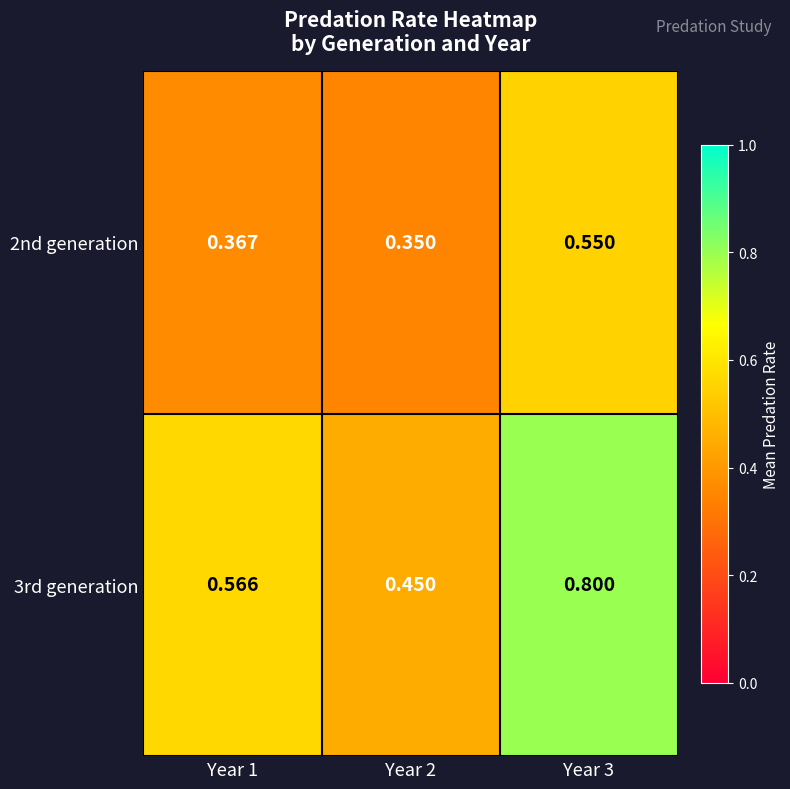

Which series has the largest range (max minus min)?

3rd generation